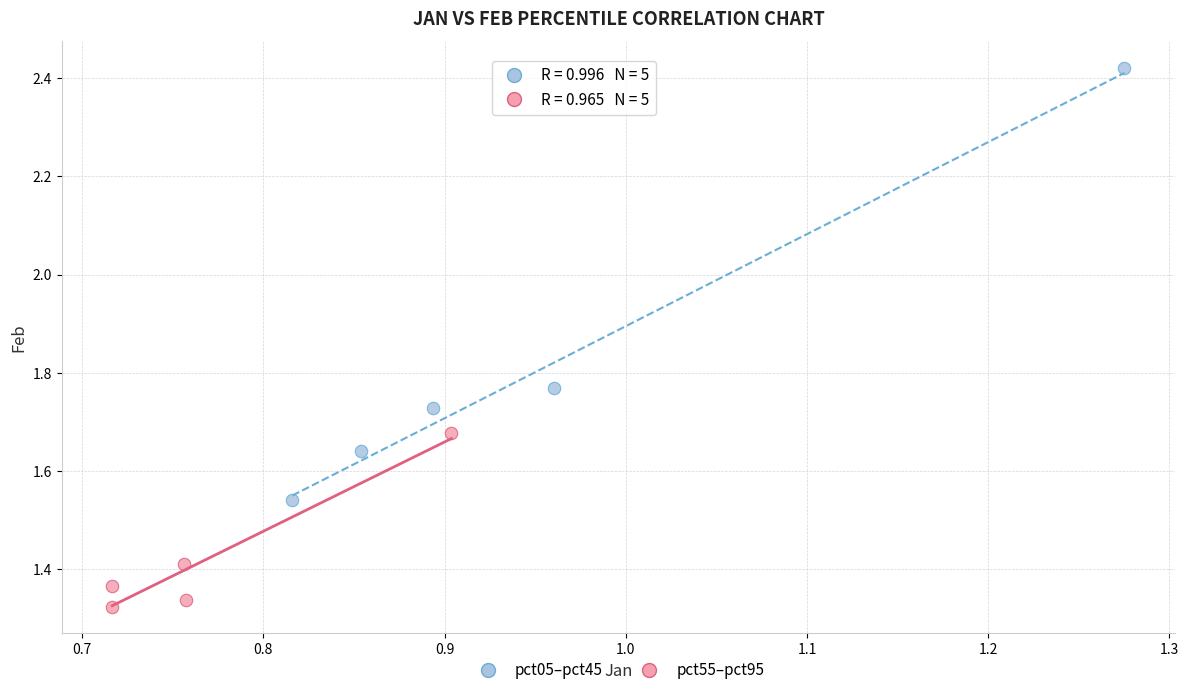

Which series contains the highest Y value?

pct05–pct45